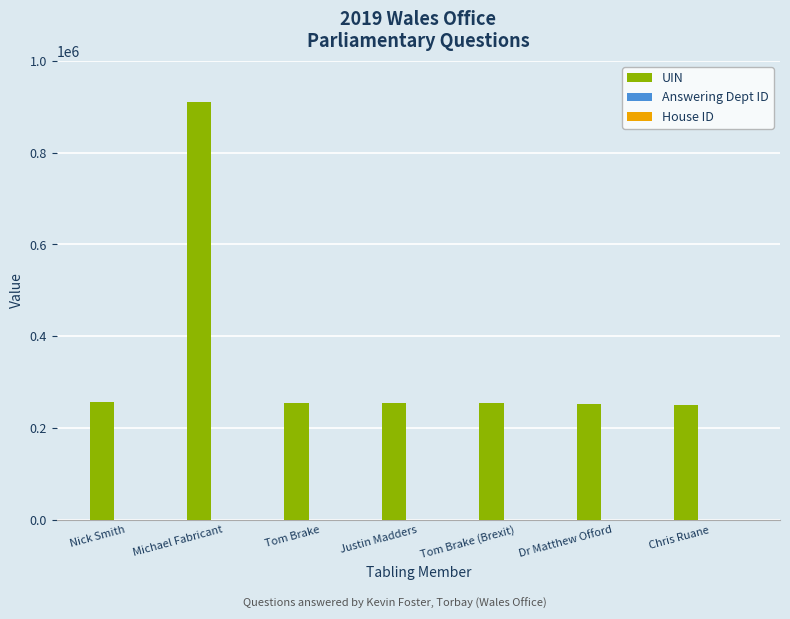

What is the highest value of the UIN series?

910826